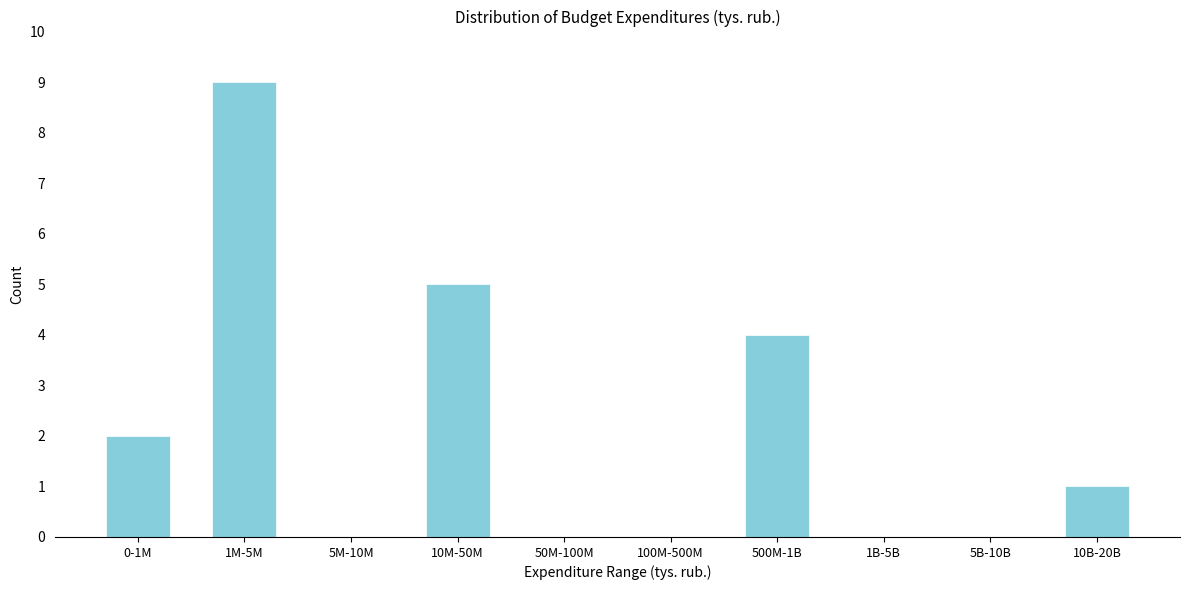

Reading right to left, what are all the values shown in this chart?

10B-20B=1	5B-10B=0	1B-5B=0	500M-1B=4	100M-500M=0	50M-100M=0	10M-50M=5	5M-10M=0	1M-5M=9	0-1M=2